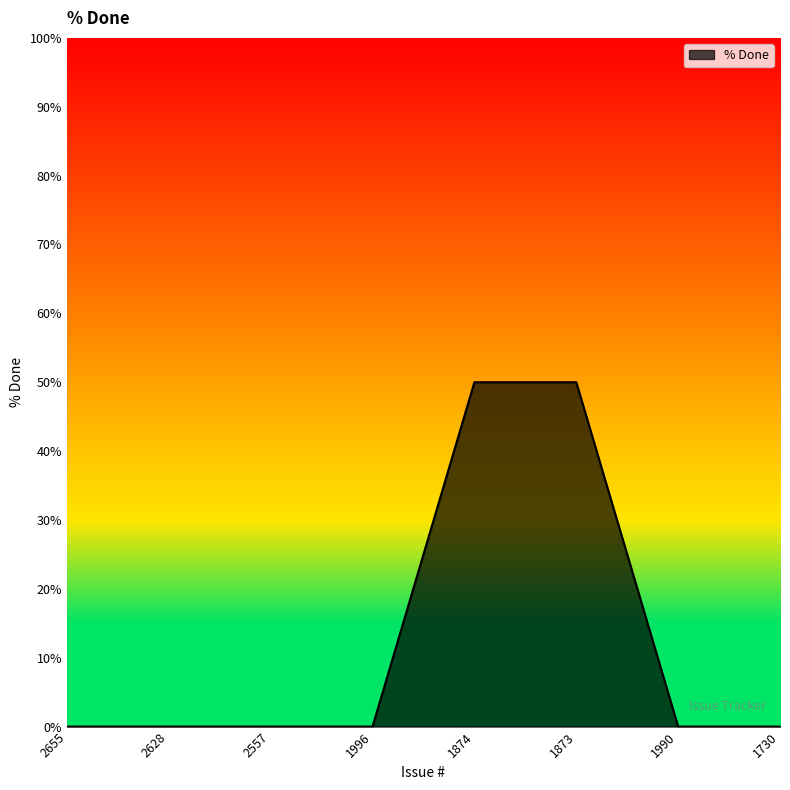

What is the maximum value shown in the chart?

50